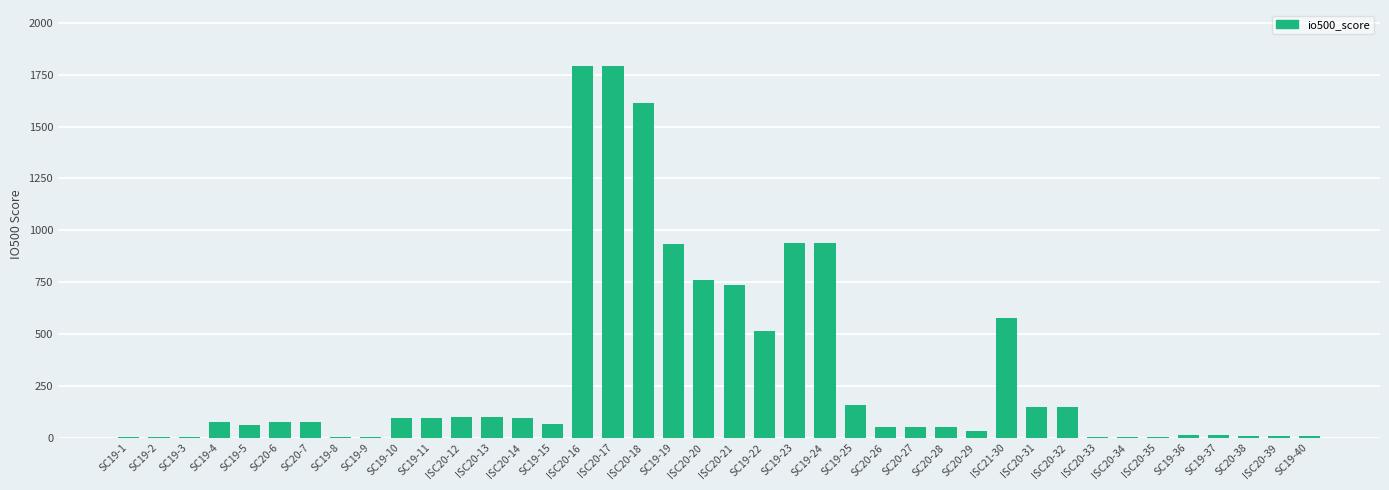

What is the sum of all values?

12178.6